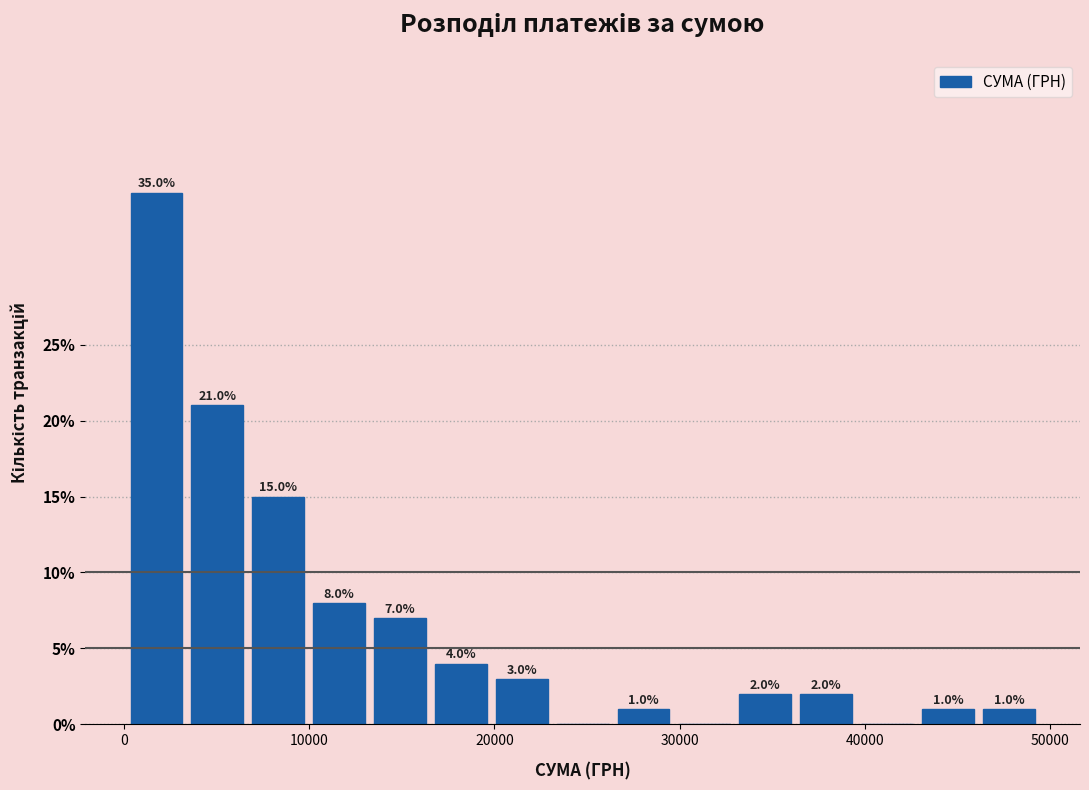

Read against the x-axis, roughly where is the centre of the tallest bar?

2000